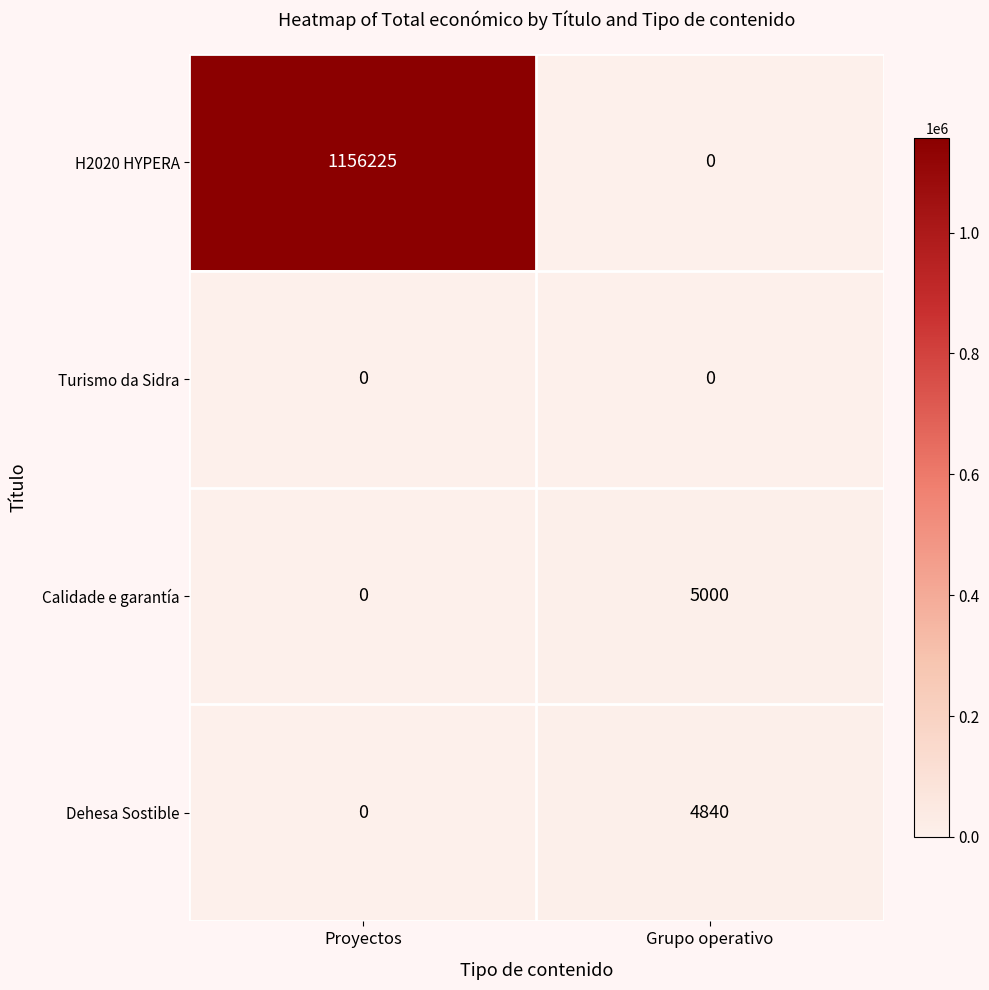

How many data points in Calidade e garantía are less than 5000?

1